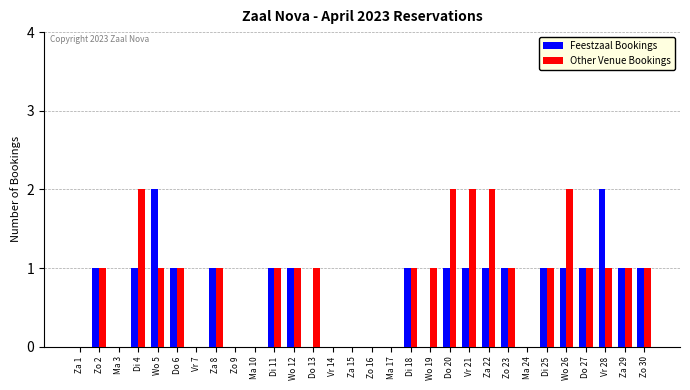

How many data points does each series have?

30